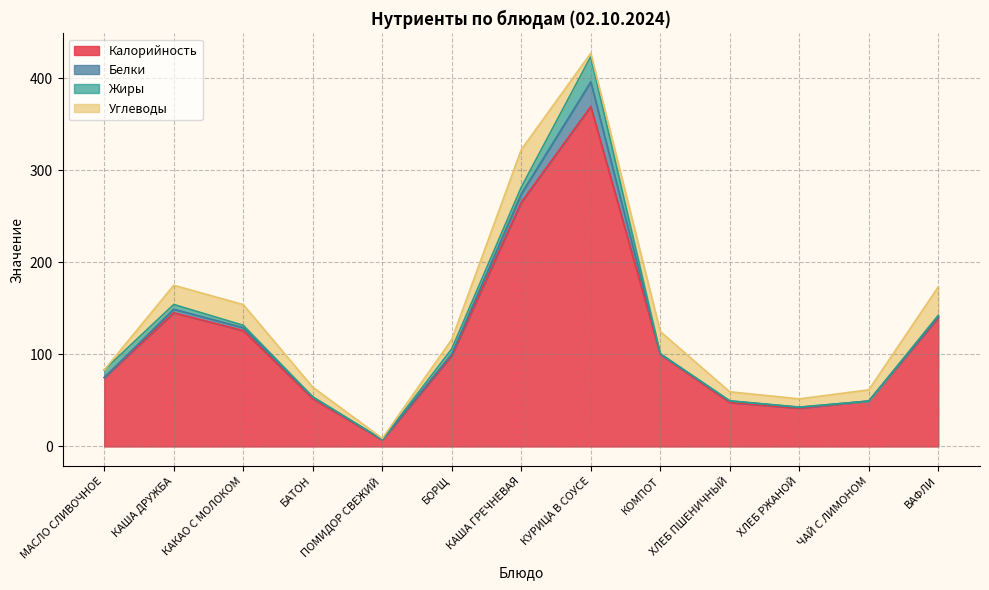

At which category does Калорийность reach its first local peak?

КАША ДРУЖБА